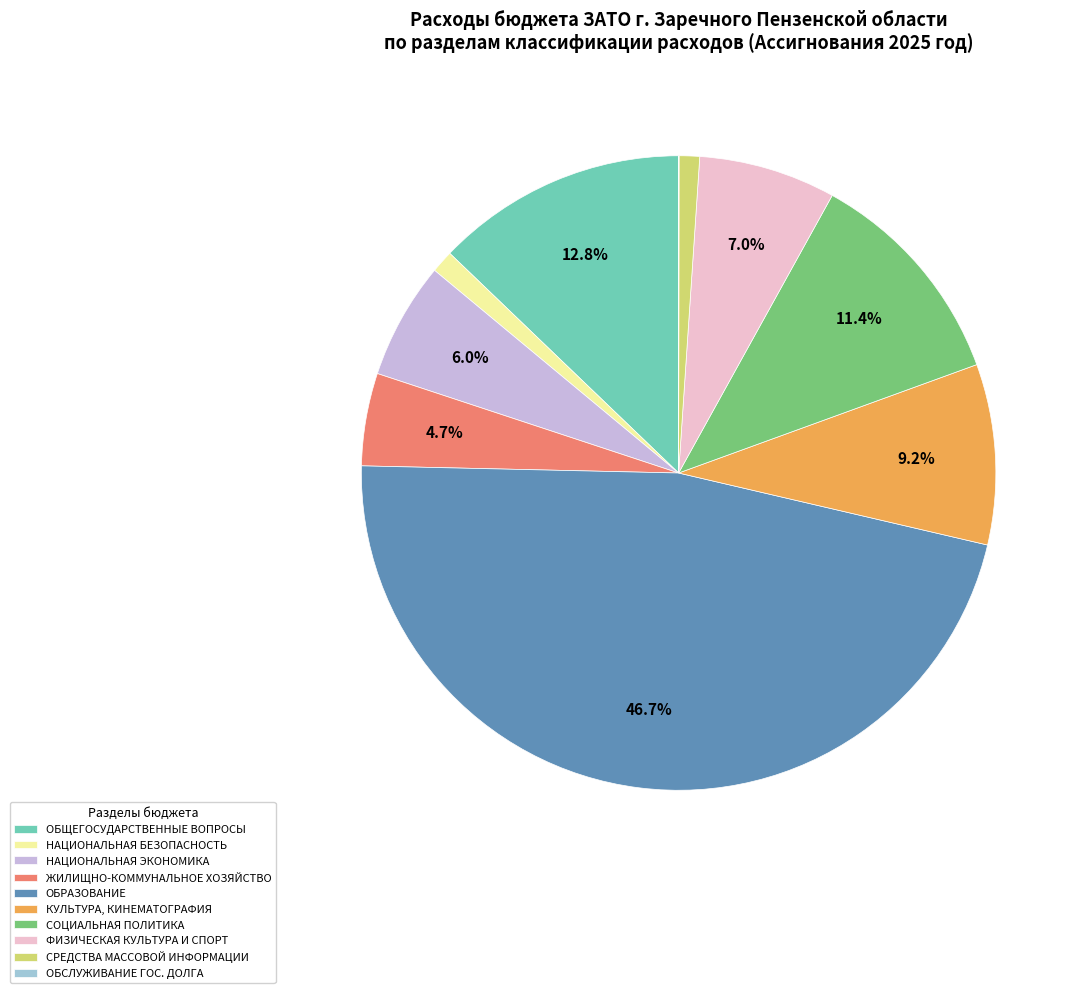

Which slice is the largest?

ОБРАЗОВАНИЕ